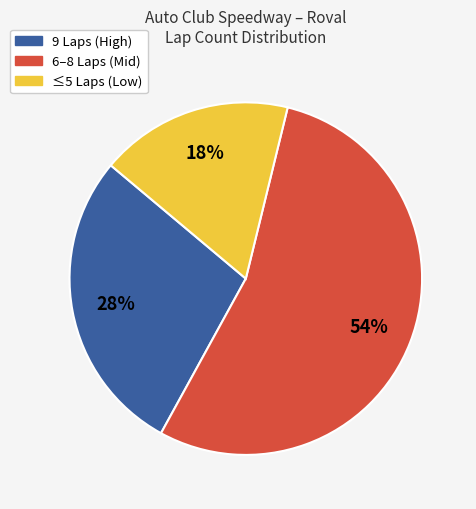

How many slices are in this pie chart?

3